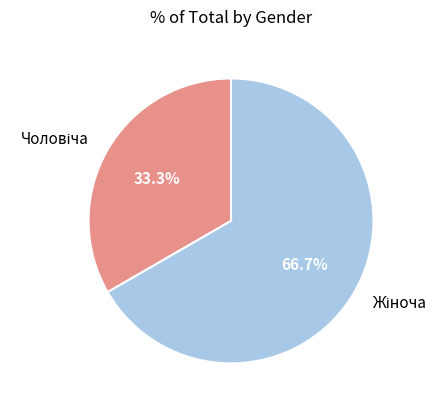

How many segments does this pie chart have?

2